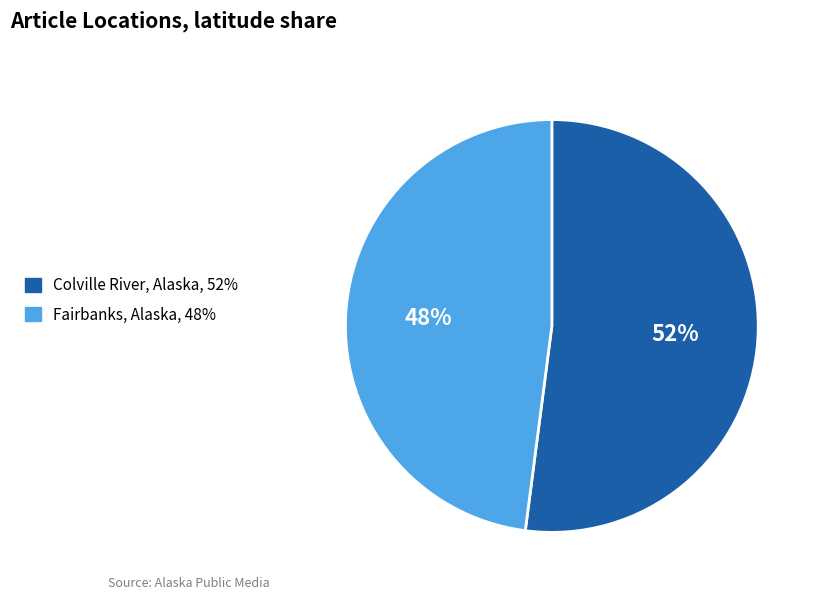

To the nearest percent, what is the average slice percentage?

50%